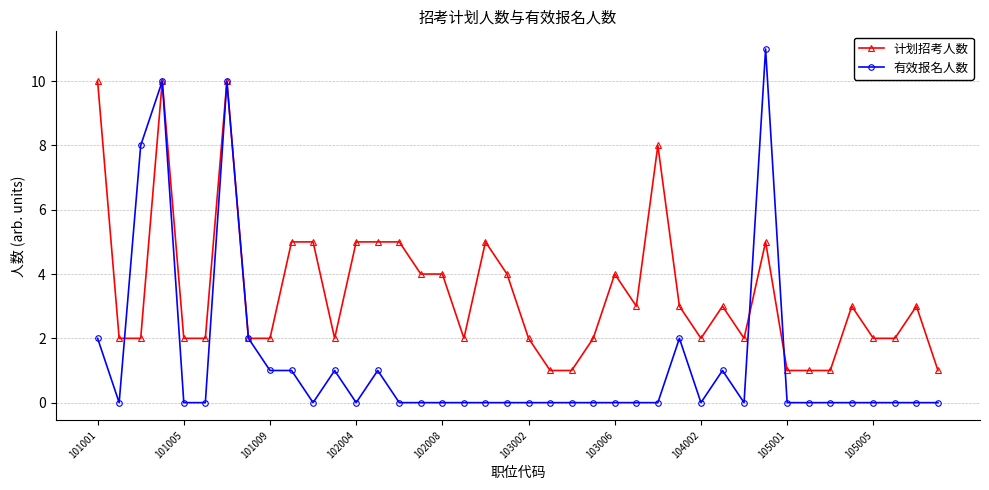

True or false: 有效报名人数 has more than 2 points higher than both neighbors.

True